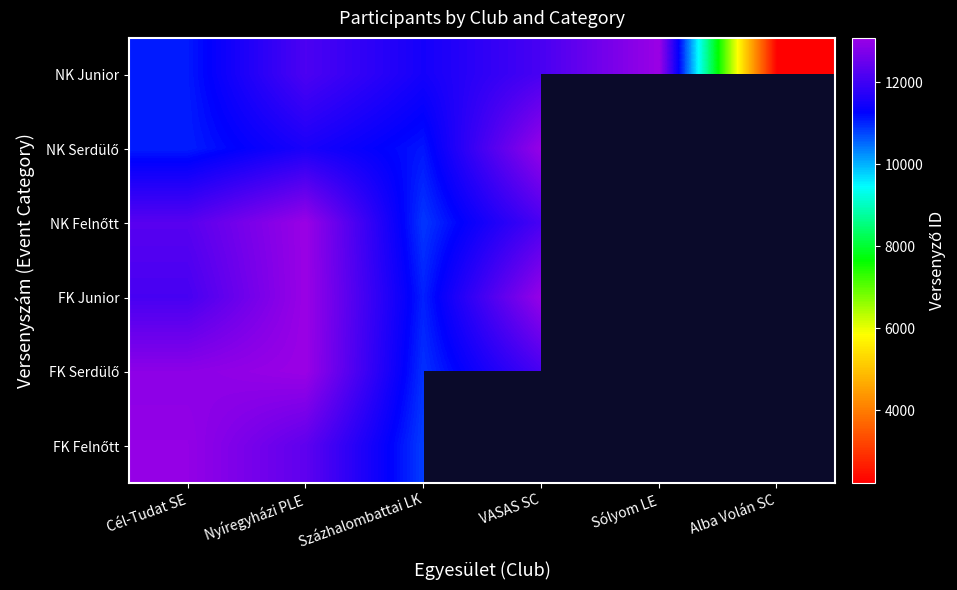

Which category has the lowest value across all series?

Alba Volán SC